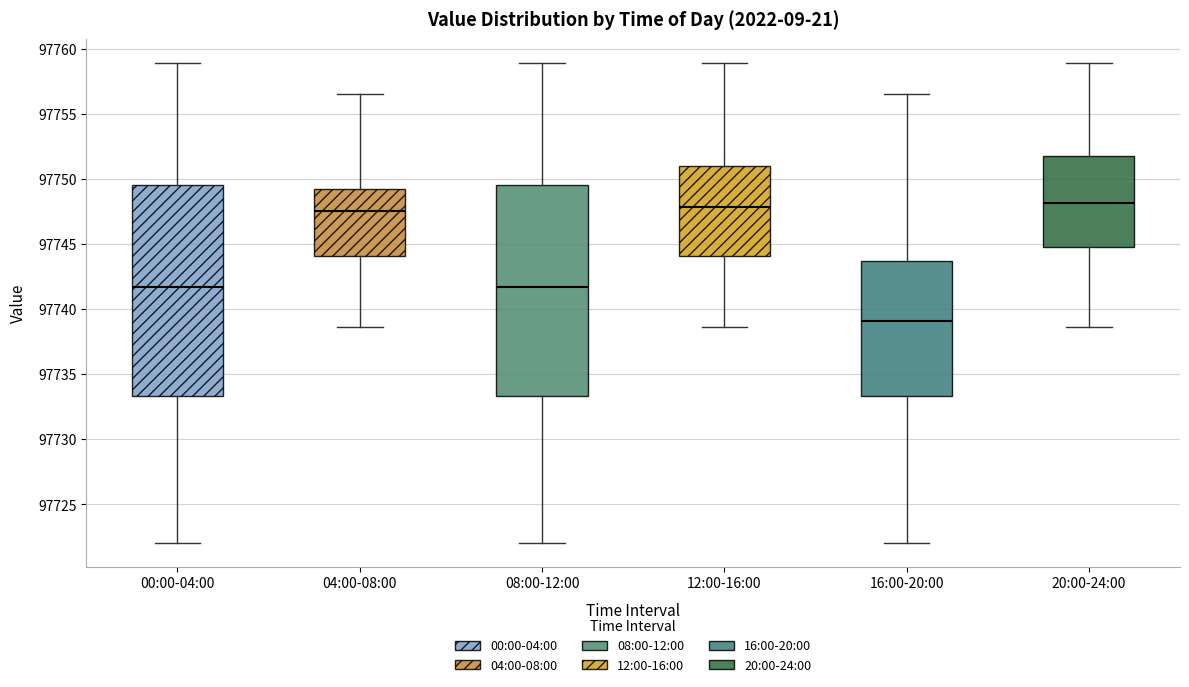

Reading left to right, transcribe this box plot: for each box, give where its median line is, the range the box spans, and where its two whiskers end, as read against the y-axis. The values are not printed on the chart, so give them approximately, as read against the axis.

00:00-04:00: median 97741.5, box 97733.5 to 97749.5, whiskers 97722.0 to 97759.0
04:00-08:00: median 97747.5, box 97744.0 to 97749.0, whiskers 97738.5 to 97756.5
08:00-12:00: median 97741.5, box 97733.5 to 97749.5, whiskers 97722.0 to 97759.0
12:00-16:00: median 97748.0, box 97744.0 to 97751.0, whiskers 97738.5 to 97759.0
16:00-20:00: median 97739.0, box 97733.5 to 97743.5, whiskers 97722.0 to 97756.5
20:00-24:00: median 97748.0, box 97745.0 to 97752.0, whiskers 97738.5 to 97759.0